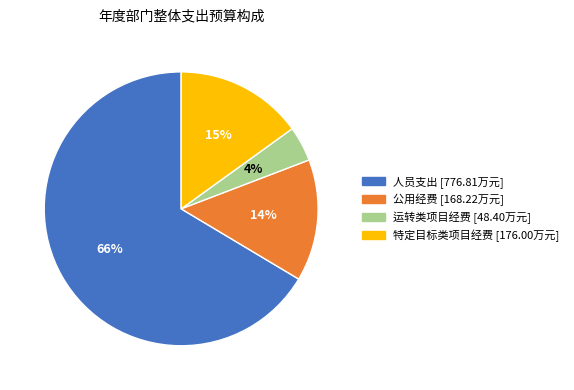

How many segments does this pie chart have?

4